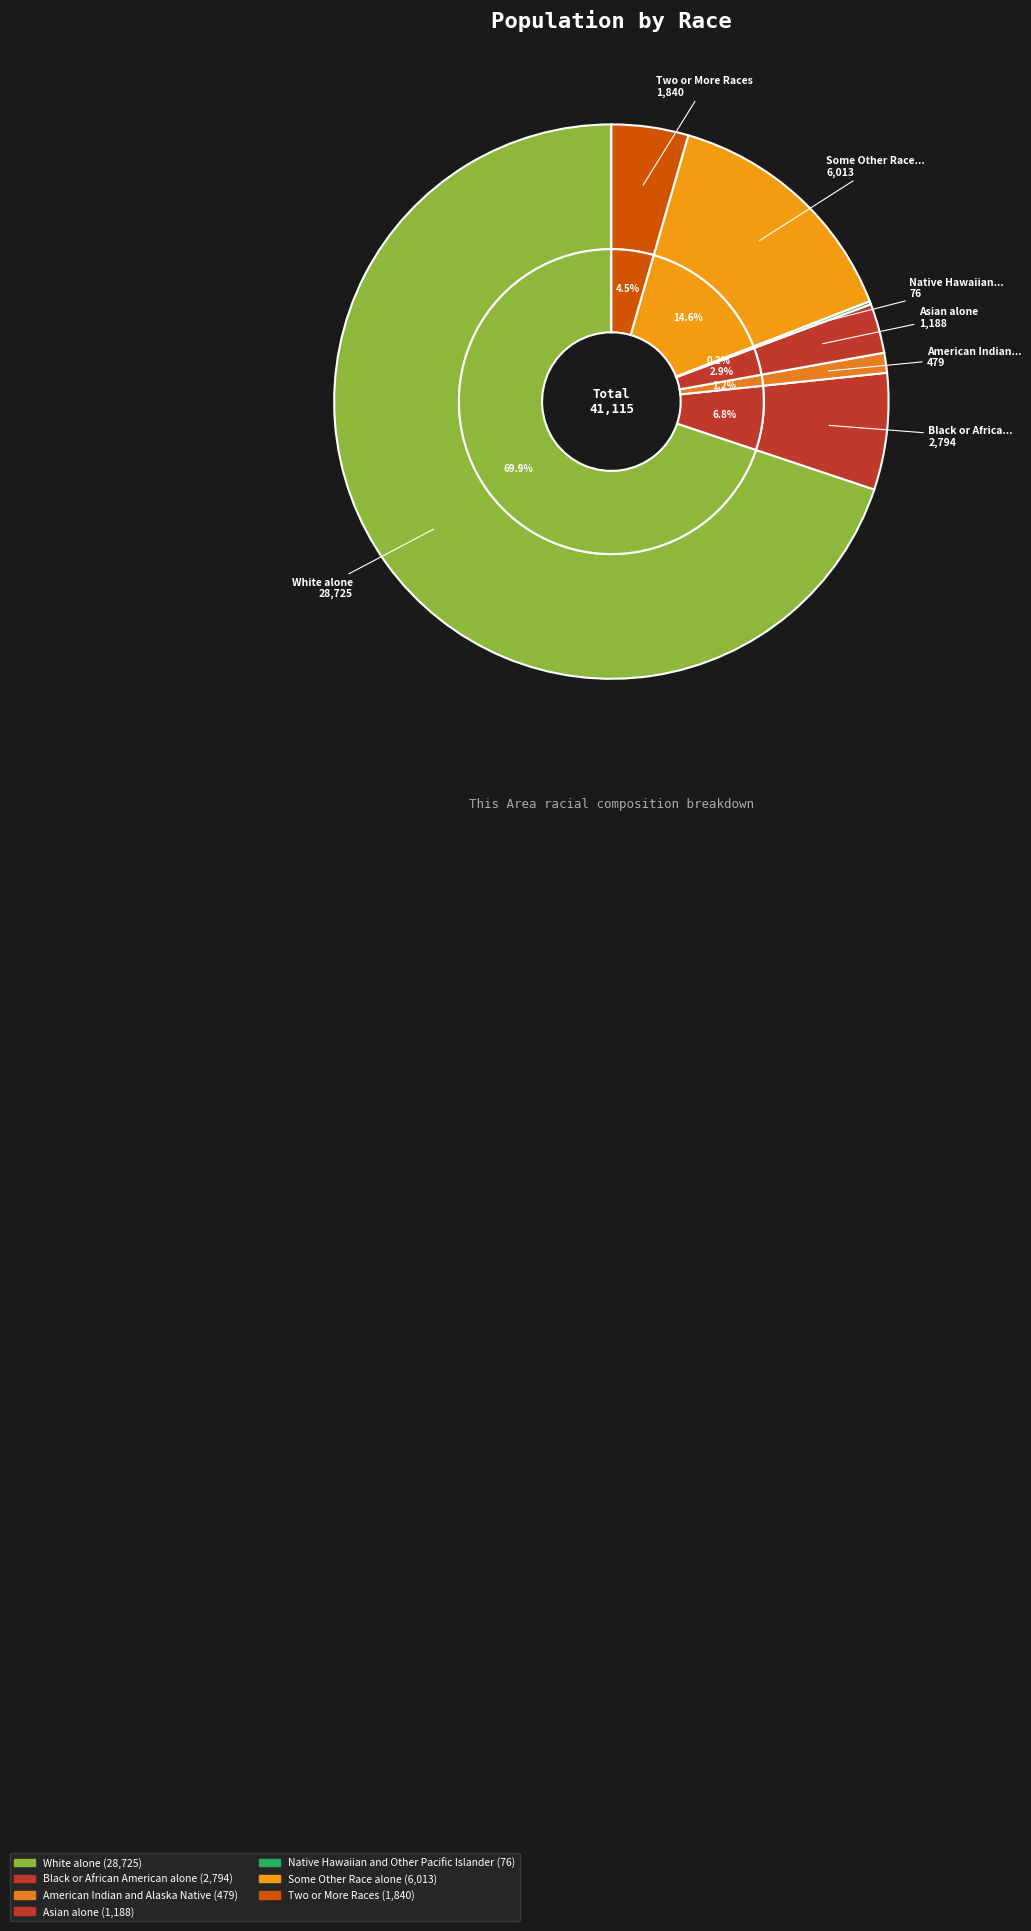

Is Native Hawaiian and Other Pacific Islander the majority of the pie?

No